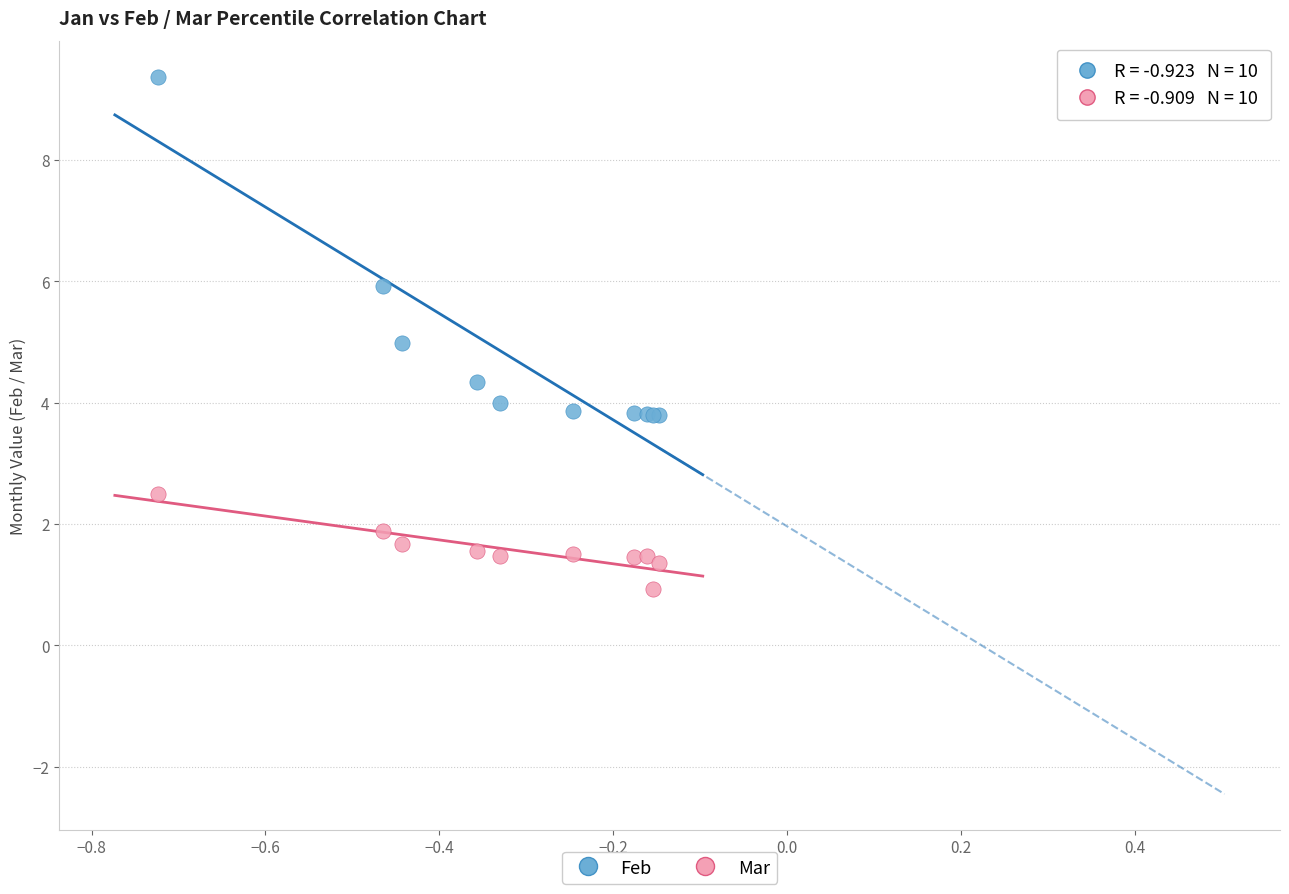

Which series has the largest Y range (max minus min)?

Feb